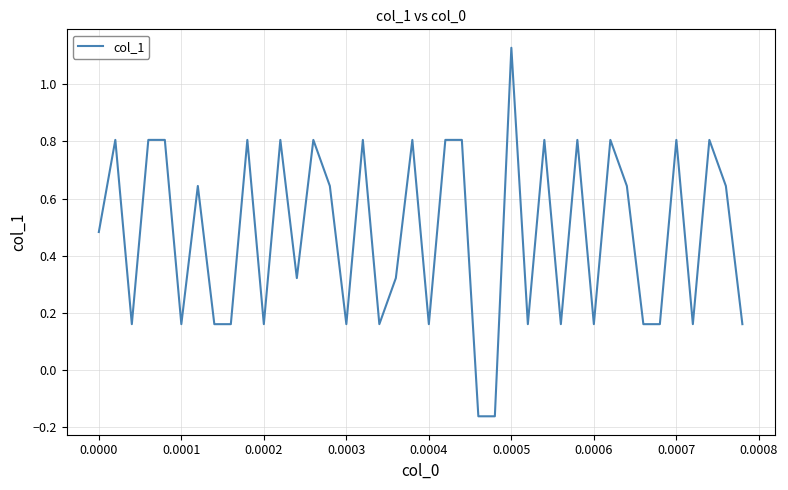

What is the difference between the maximum and minimum values?

1.3